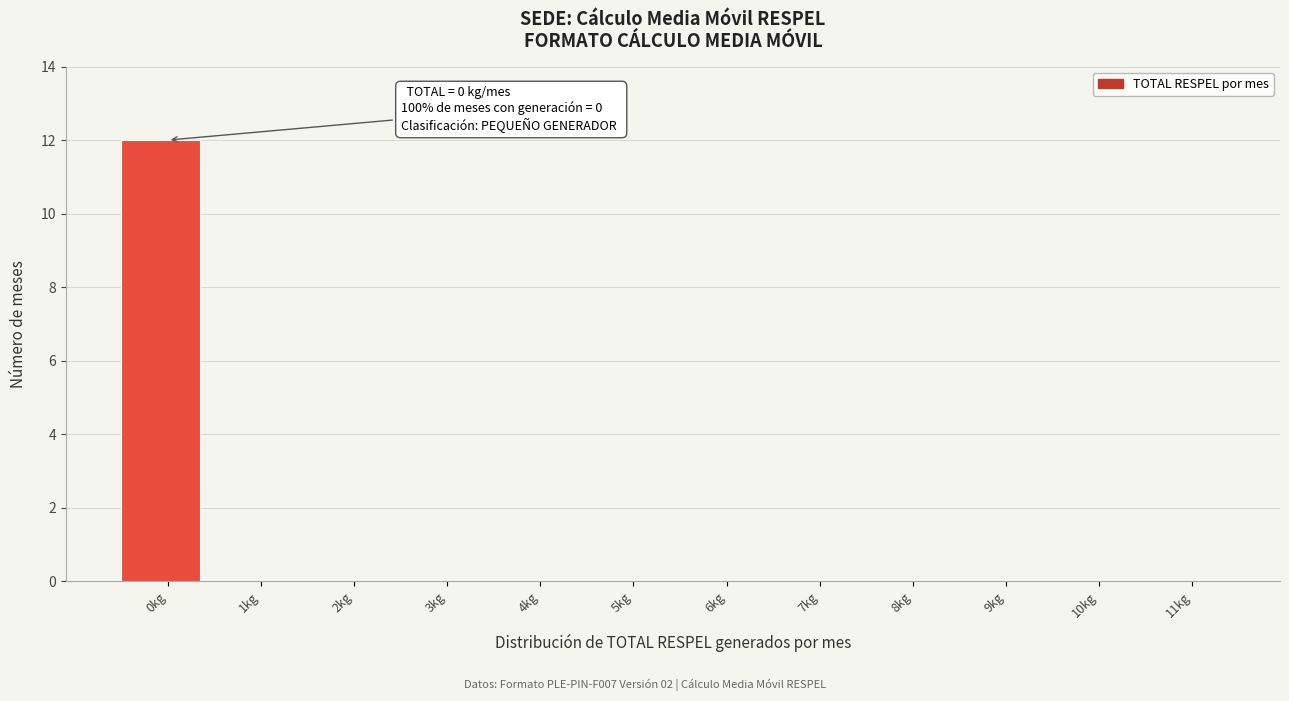

Reading left to right, what are all the values shown in this chart?

0kg=12	1kg=0	2kg=0	3kg=0	4kg=0	5kg=0	6kg=0	7kg=0	8kg=0	9kg=0	10kg=0	11kg=0